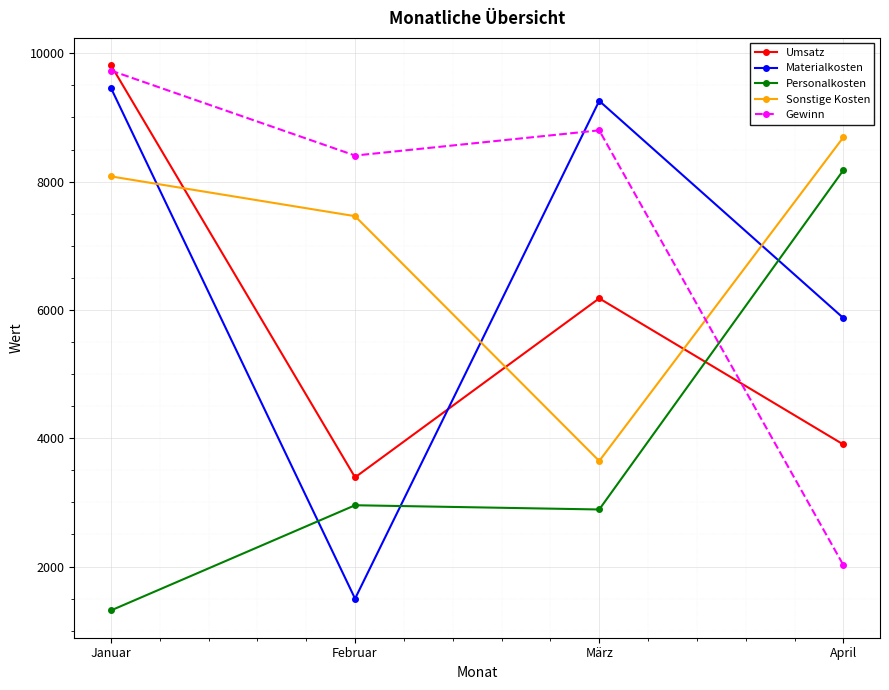

Which series ends up on top after the final intersection of Materialkosten and Sonstige Kosten?

Sonstige Kosten